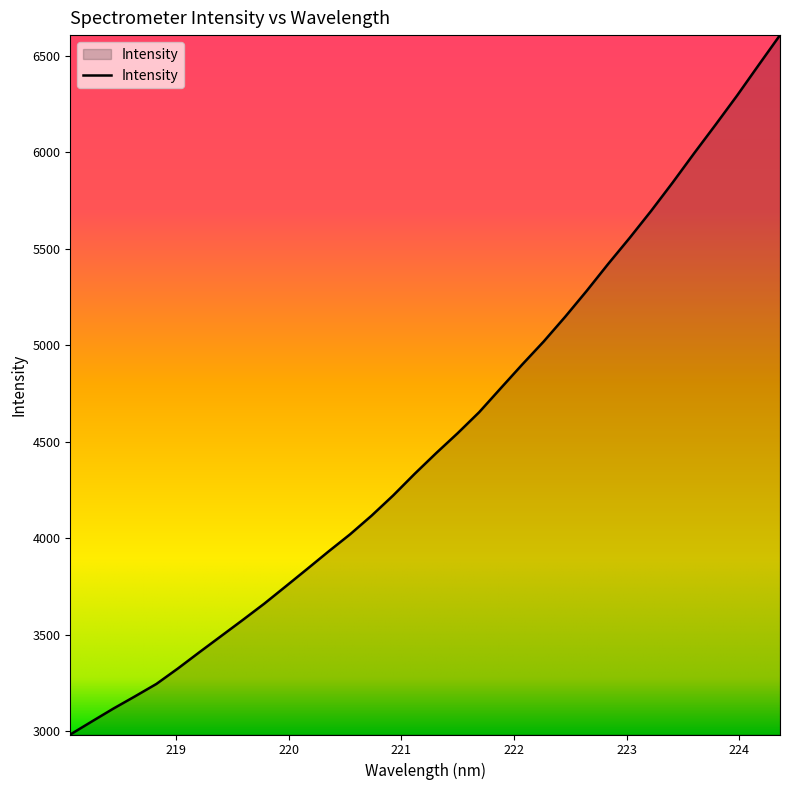

What is the greatest value displayed?

6608.5